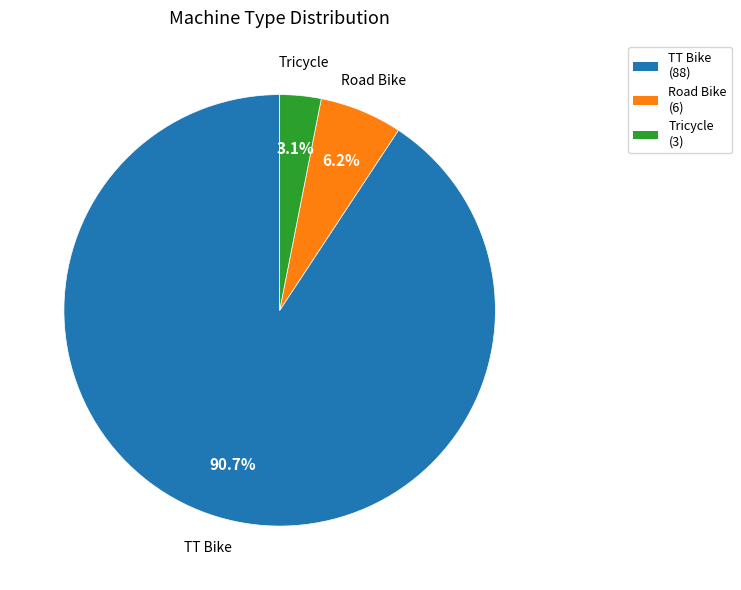

Between Tricycle and TT Bike, which is larger?

TT Bike